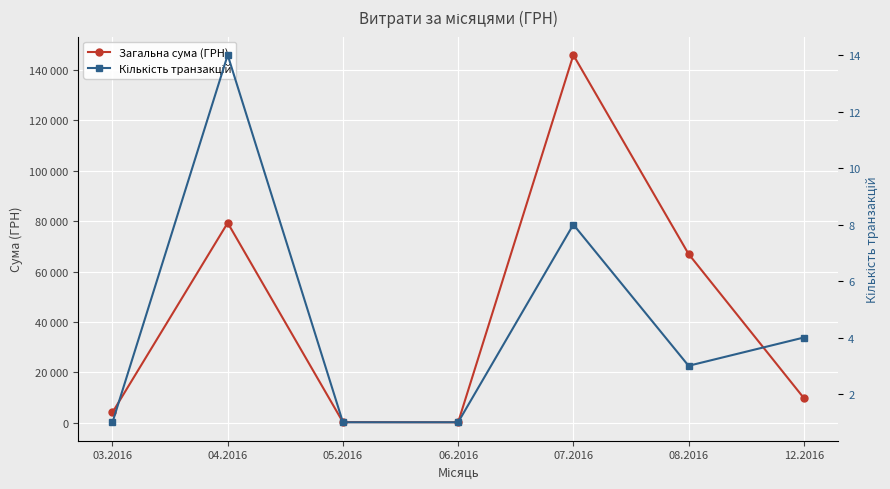

What is the total value across all series at 08.2016?

66959.8